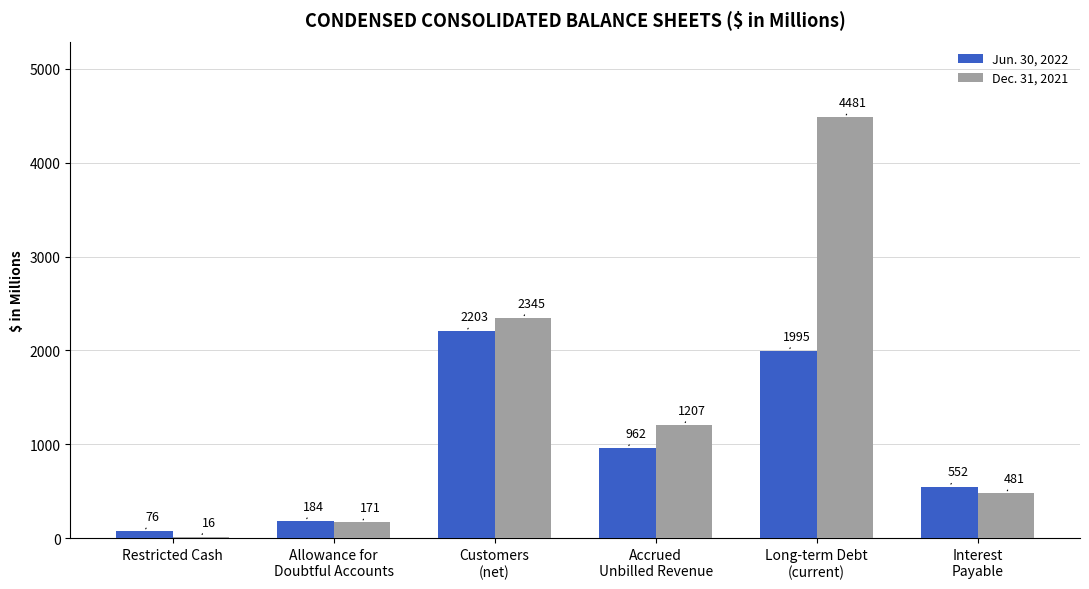

How many bars are there in each group?

2